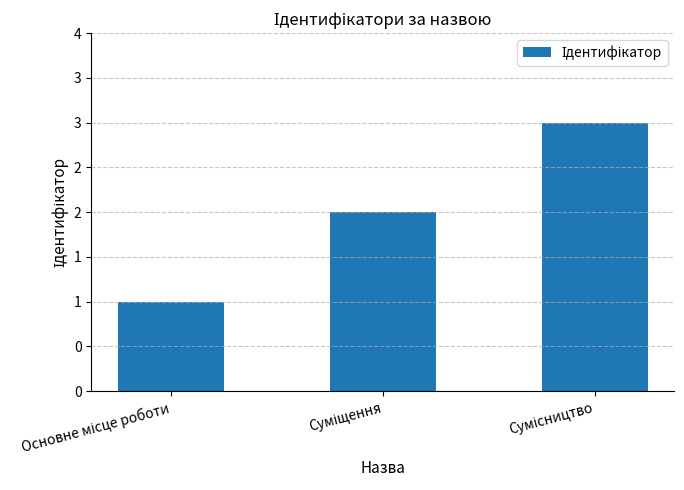

Where does the data first go above 2?

Сумісництво